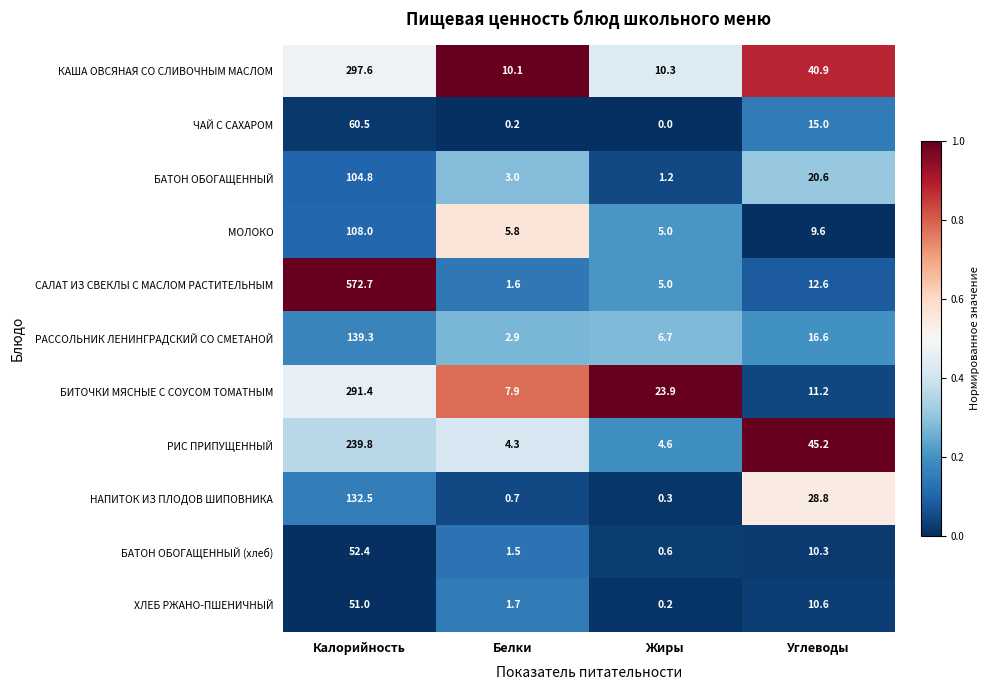

Which series has the largest range (max minus min)?

САЛАТ ИЗ СВЕКЛЫ С МАСЛОМ РАСТИТЕЛЬНЫМ